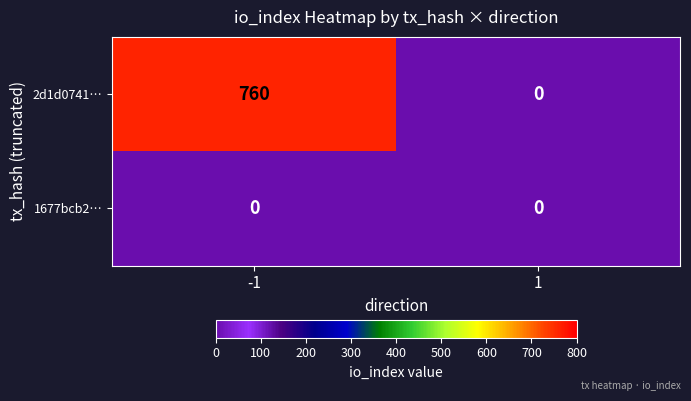

Which series has the widest spread of values?

2d1d0741…